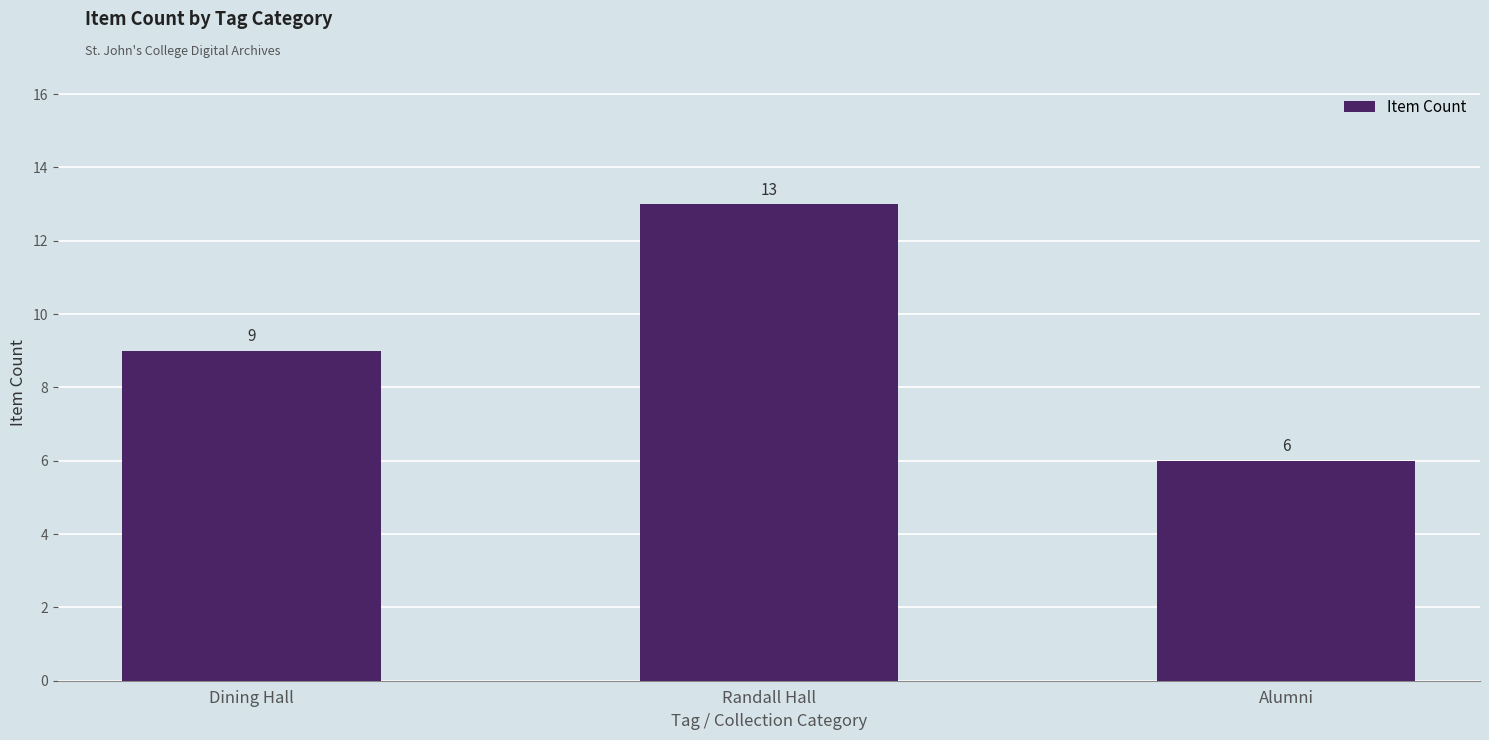

Which label corresponds to the largest value in the chart?

Randall Hall